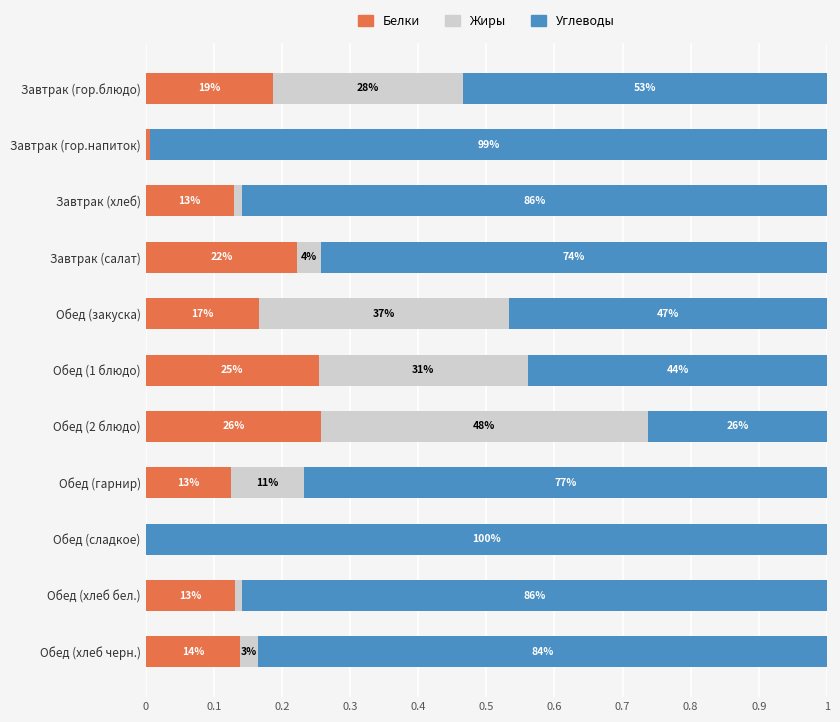

What is the sum of all Углеводы values?

7.8